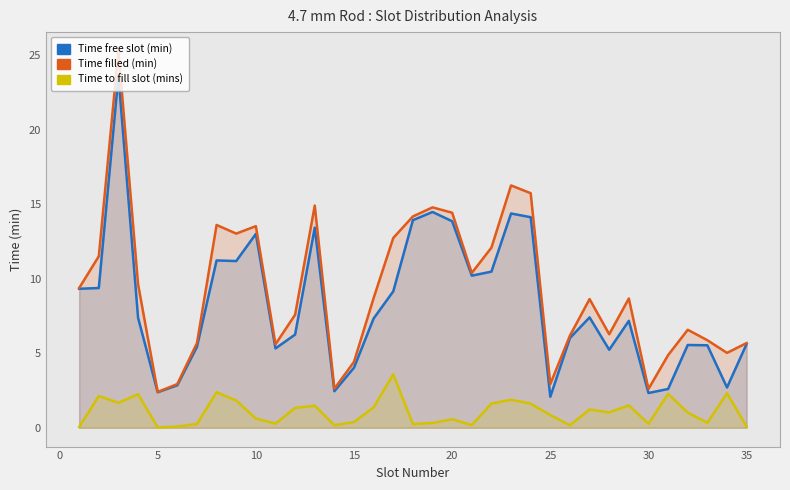

At how many categories does at least one series exceed 24?

1